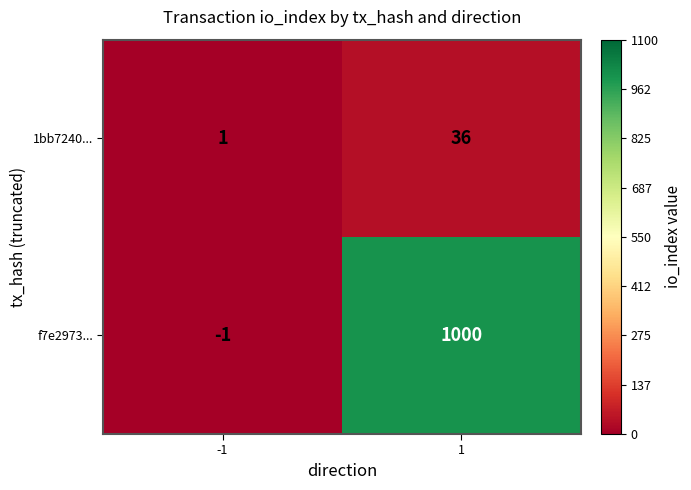

Read the 1bb7240... value at 1.

36